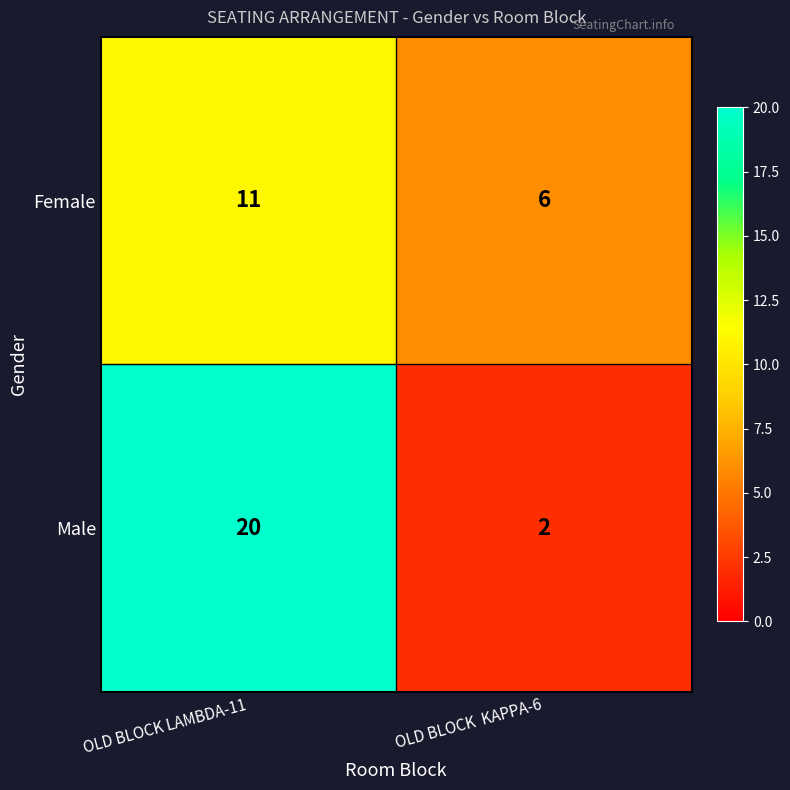

Is it true that Male equals 20 at OLD BLOCK LAMBDA-11?

True